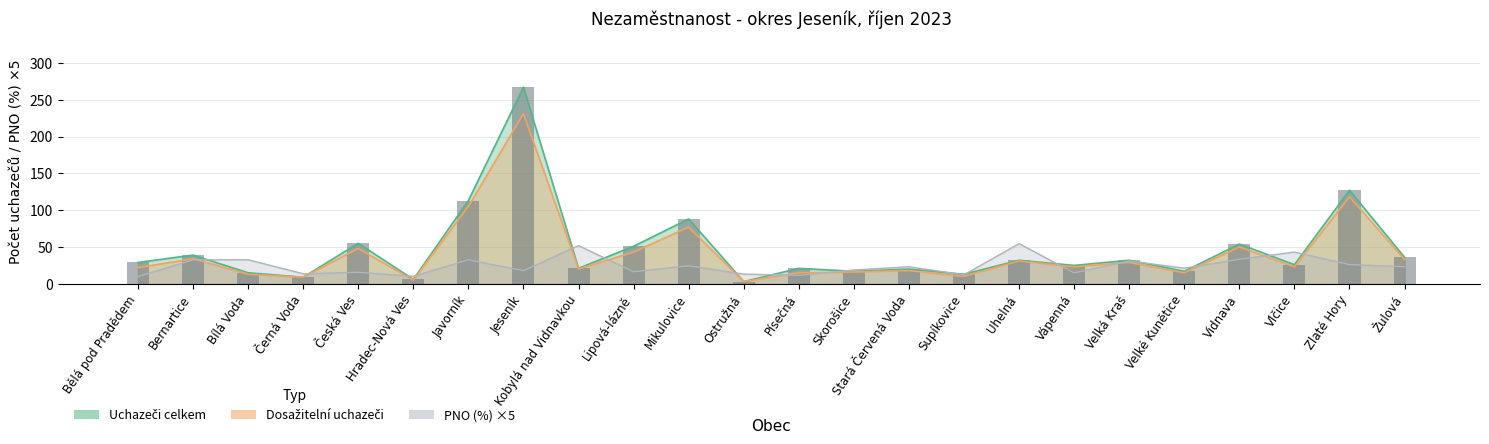

The Uchazeči celkem series shows 7.2 at Bělá pod Pradědem. True or false?

False